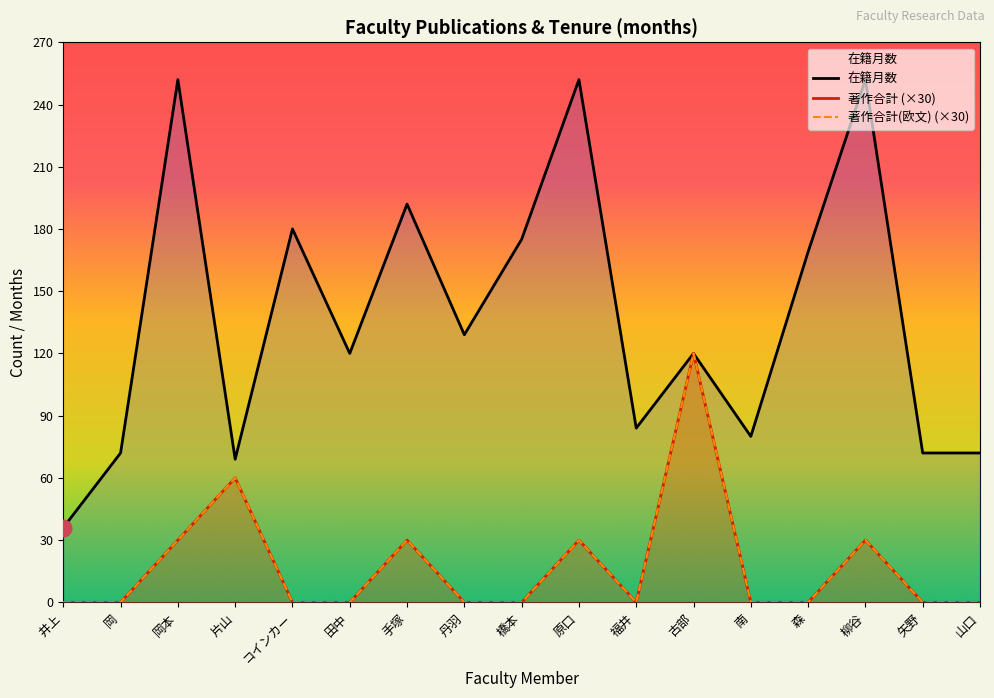

Reading left to right, transcribe all the data shown in this chart.

在籍月数: 井上=36	岡=72	岡本=252	片山=69	コインカー=180	田中=120	手塚=192	丹羽=129	橋本=175	原口=252	福井=84	古部=120	南=80	森=169	柳谷=252	矢野=72	山口=72
著作合計 (×30): 井上=0	岡=0	岡本=30	片山=60	コインカー=0	田中=0	手塚=30	丹羽=0	橋本=0	原口=30	福井=0	古部=120	南=0	森=0	柳谷=30	矢野=0	山口=0
著作合計(欧文) (×30): 井上=0	岡=0	岡本=30	片山=60	コインカー=0	田中=0	手塚=30	丹羽=0	橋本=0	原口=30	福井=0	古部=120	南=0	森=0	柳谷=30	矢野=0	山口=0